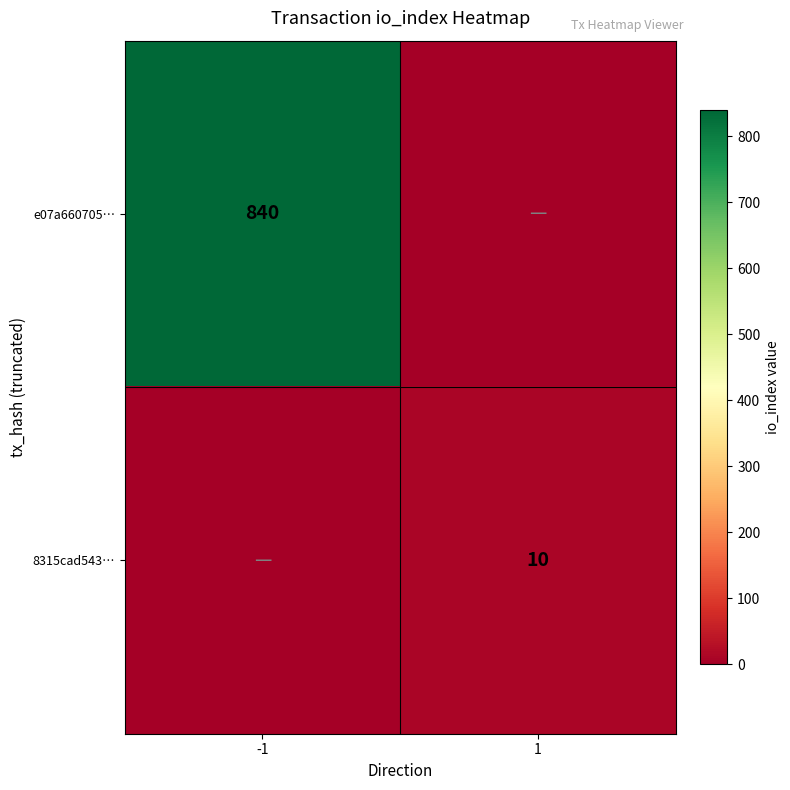

The value of 8315cad543… at 1 is 15. True or false?

False